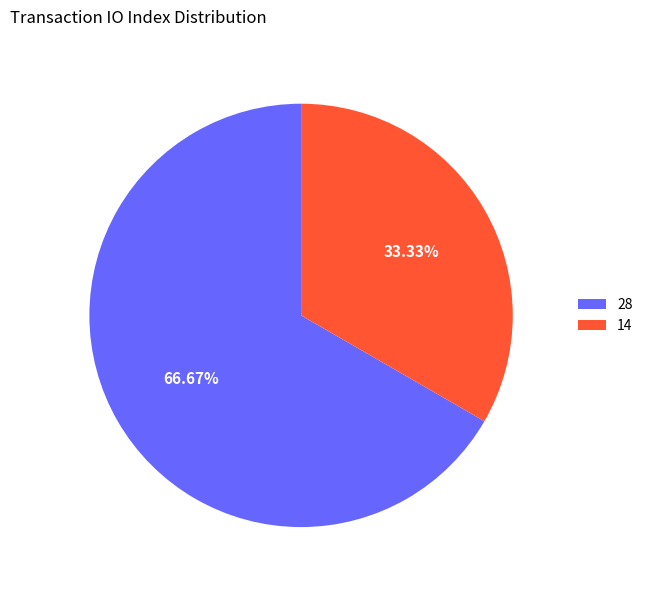

To the nearest percent, what portion does 28 represent?

67%